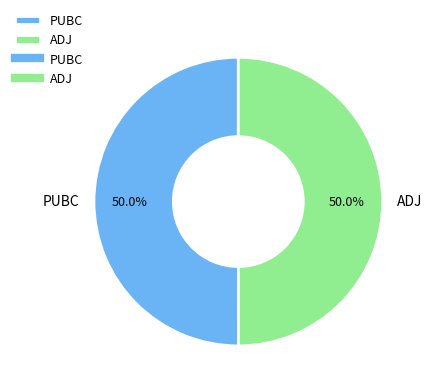

Is it true that PUBC is 50% of the pie?

True